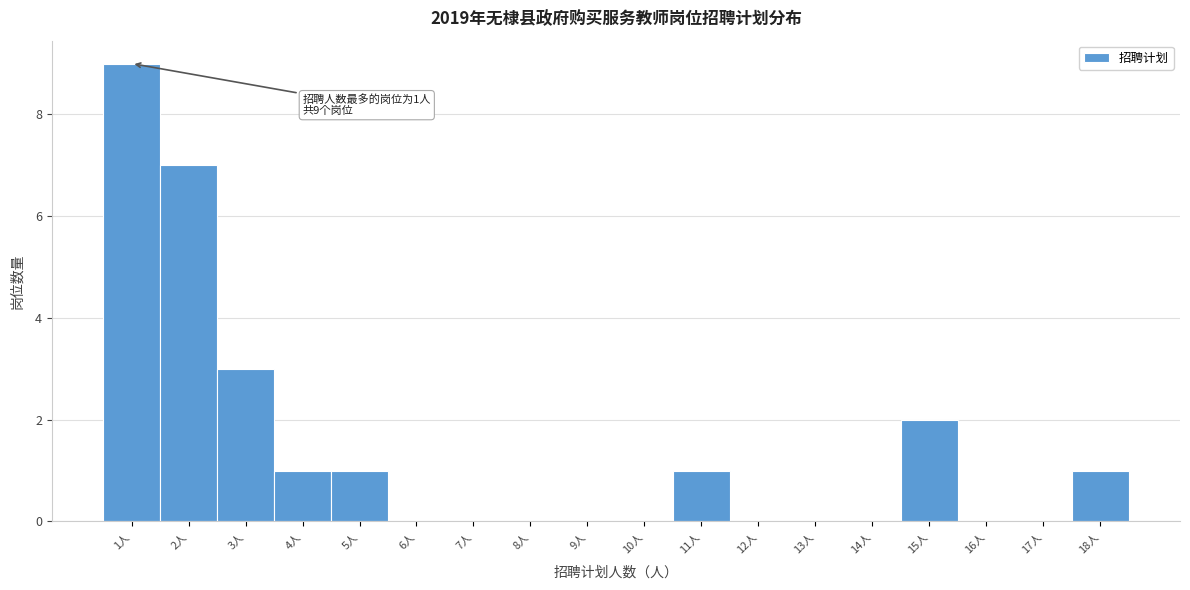

Over which range of the x-axis is the bar tallest?

0.5 to 1.5